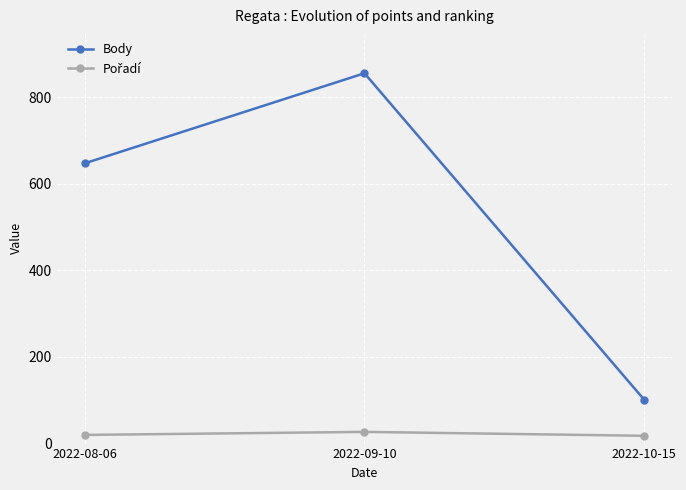

What is the average value of the Body series?

534